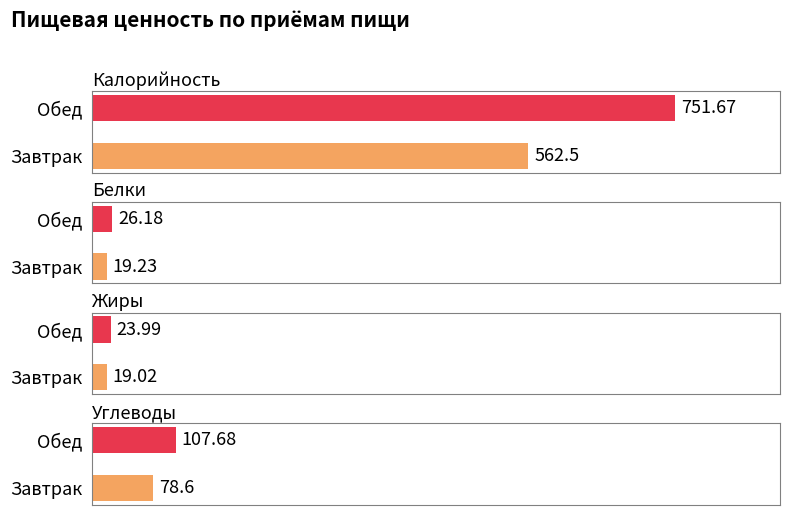

Is it true that Углеводы equals 107.7 at Обед?

True